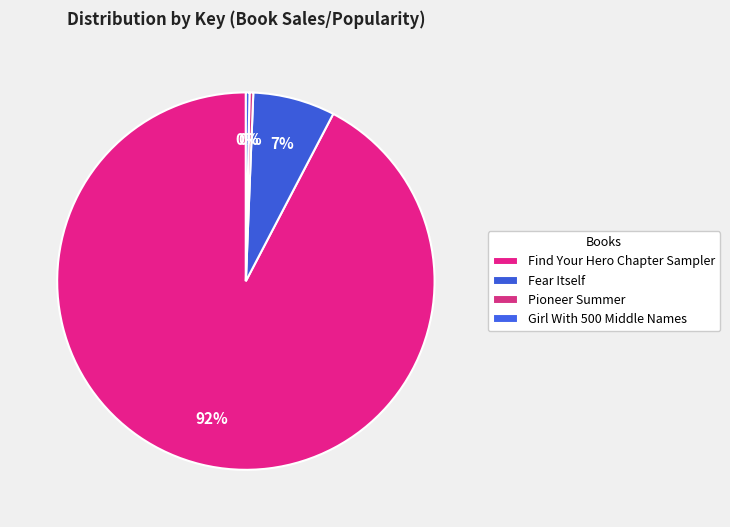

True or false: Pioneer Summer accounts for 0% of the total.

True